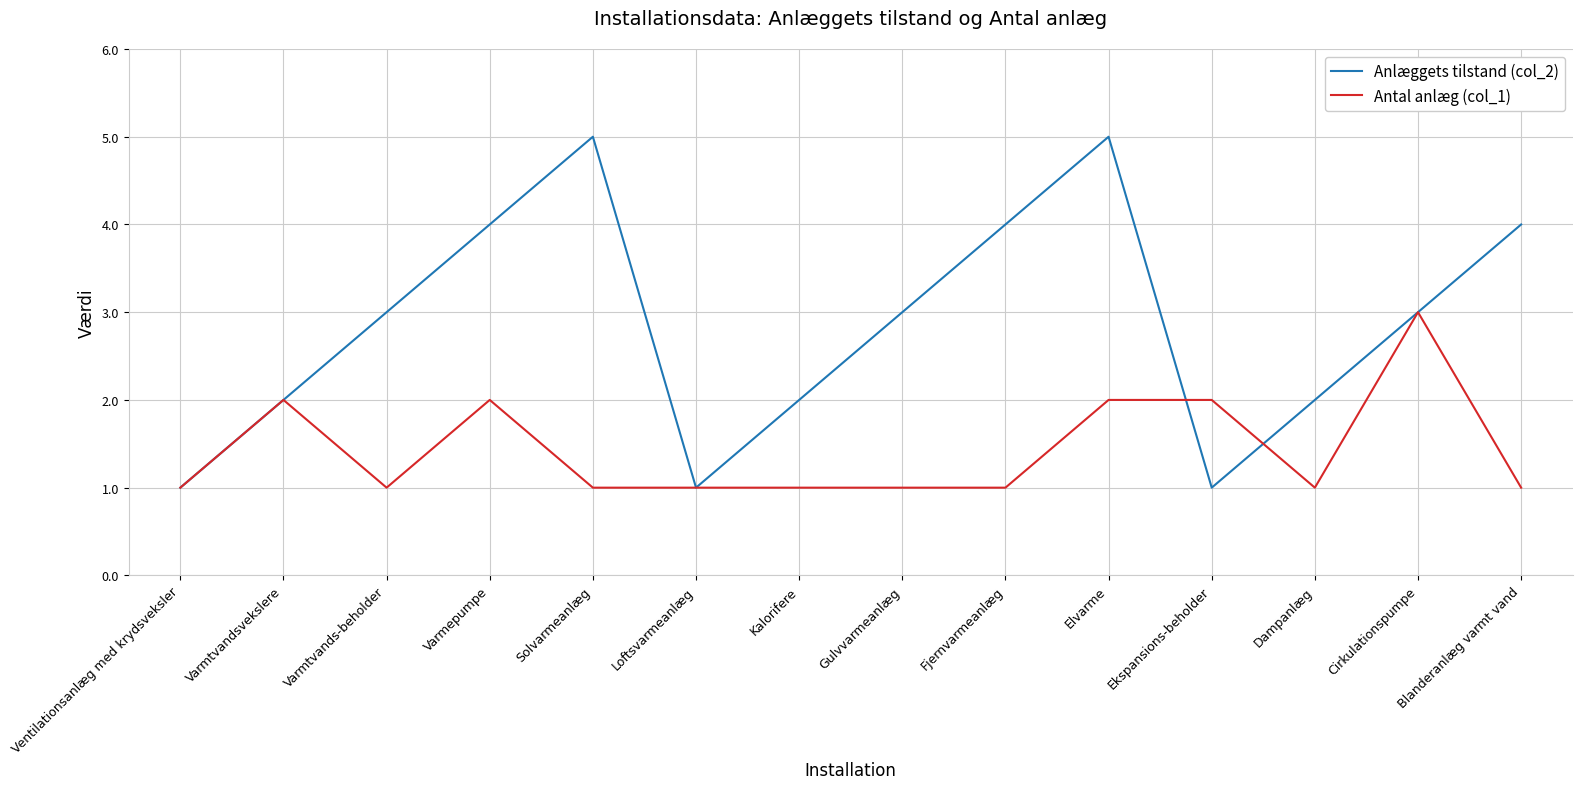

How many series are shown in this chart?

2